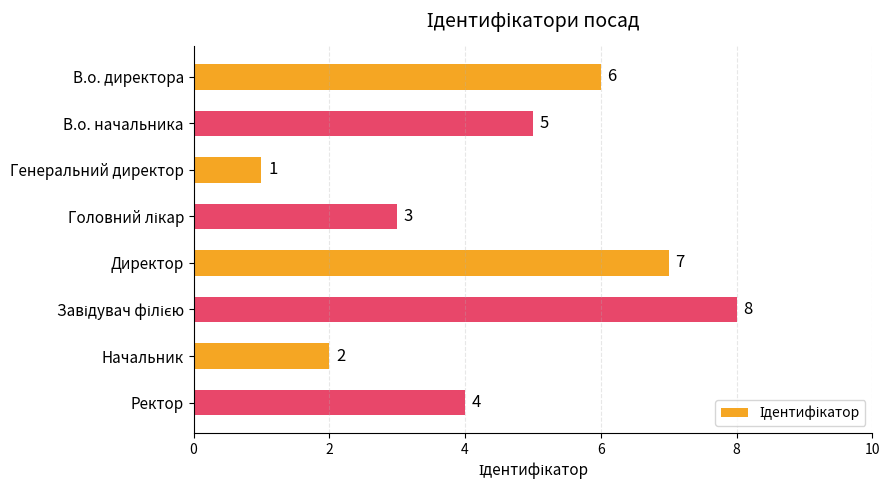

Count the values in the range 3 to 7.

5